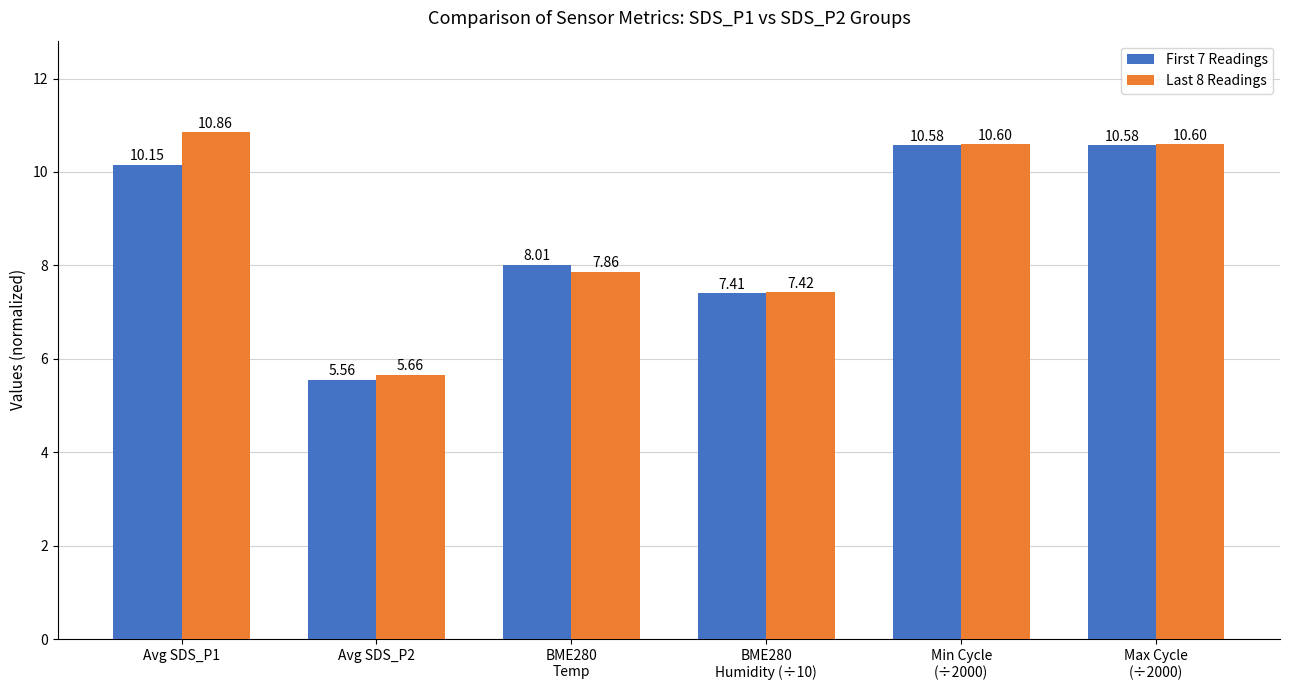

Between Avg SDS_P1 and Min Cycle
(÷2000), which series saw the biggest shift?

First 7 Readings